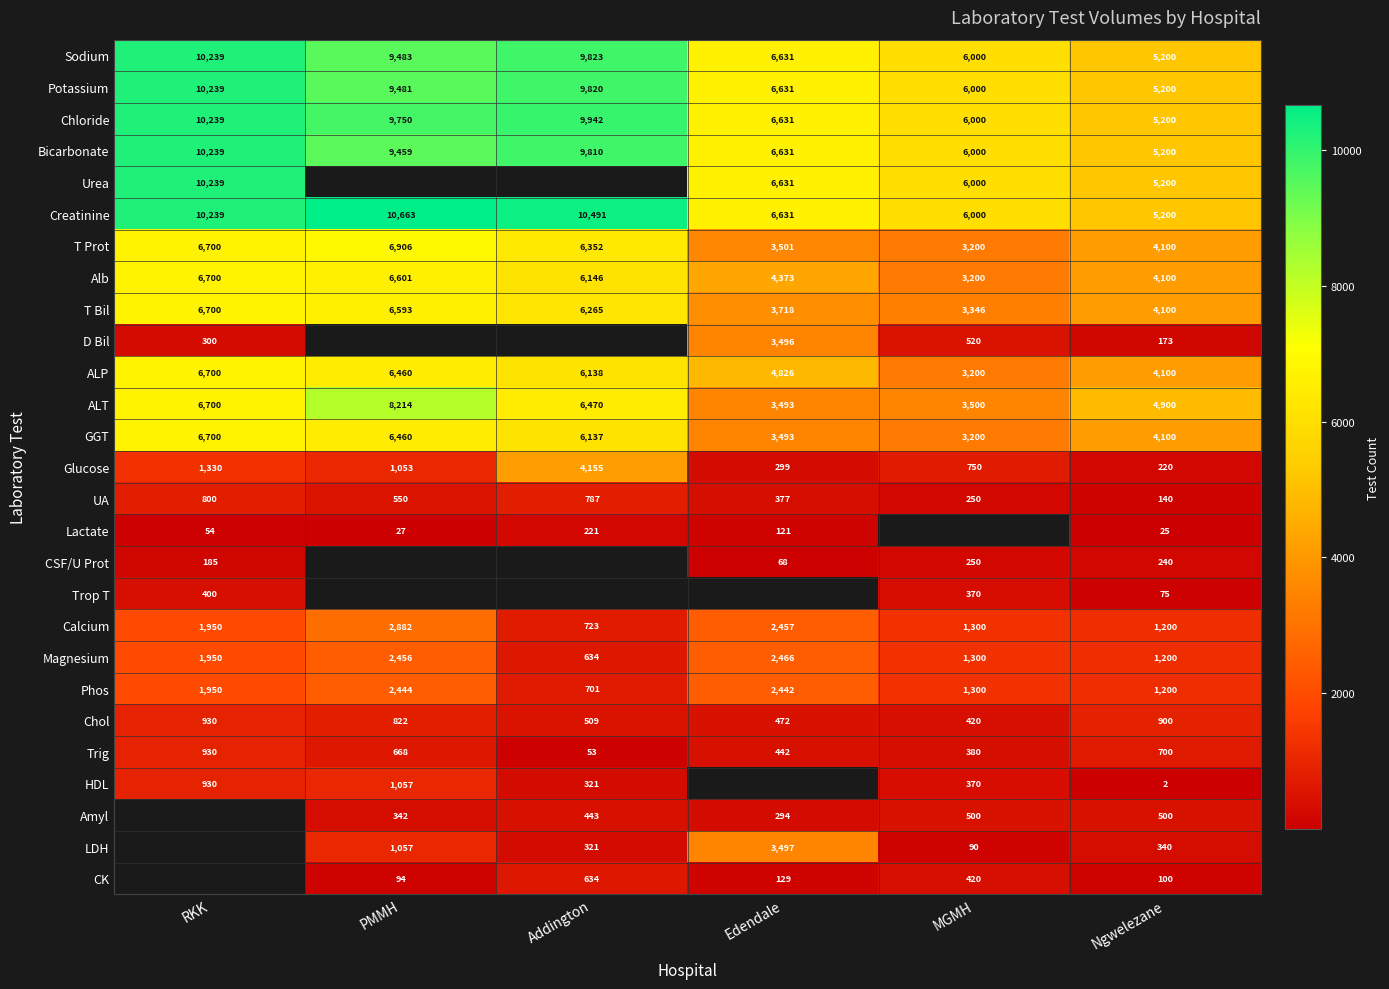

What is the minimum value shown in the chart?

2.0